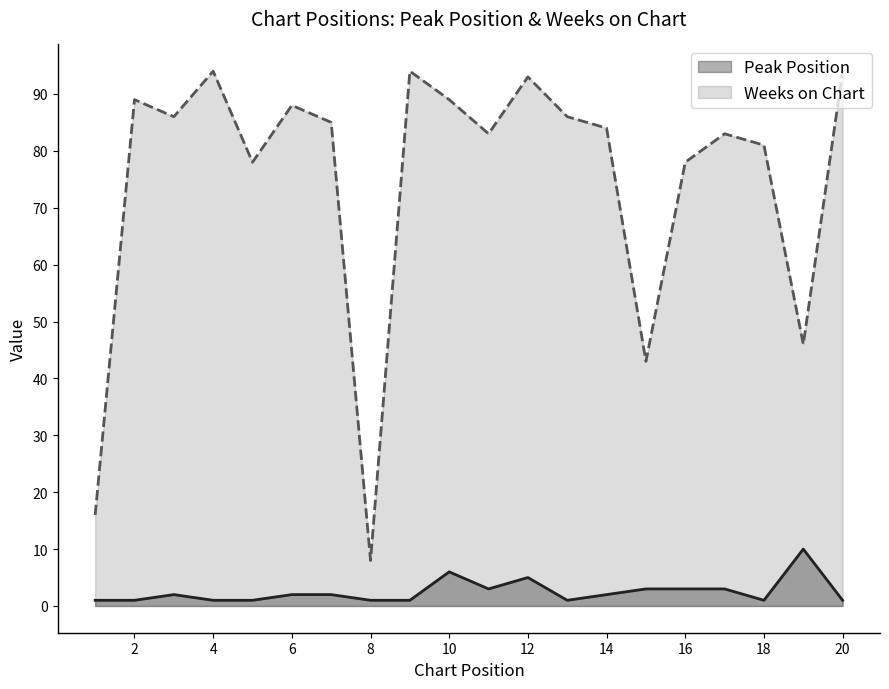

What is the maximum value shown in the chart?

94